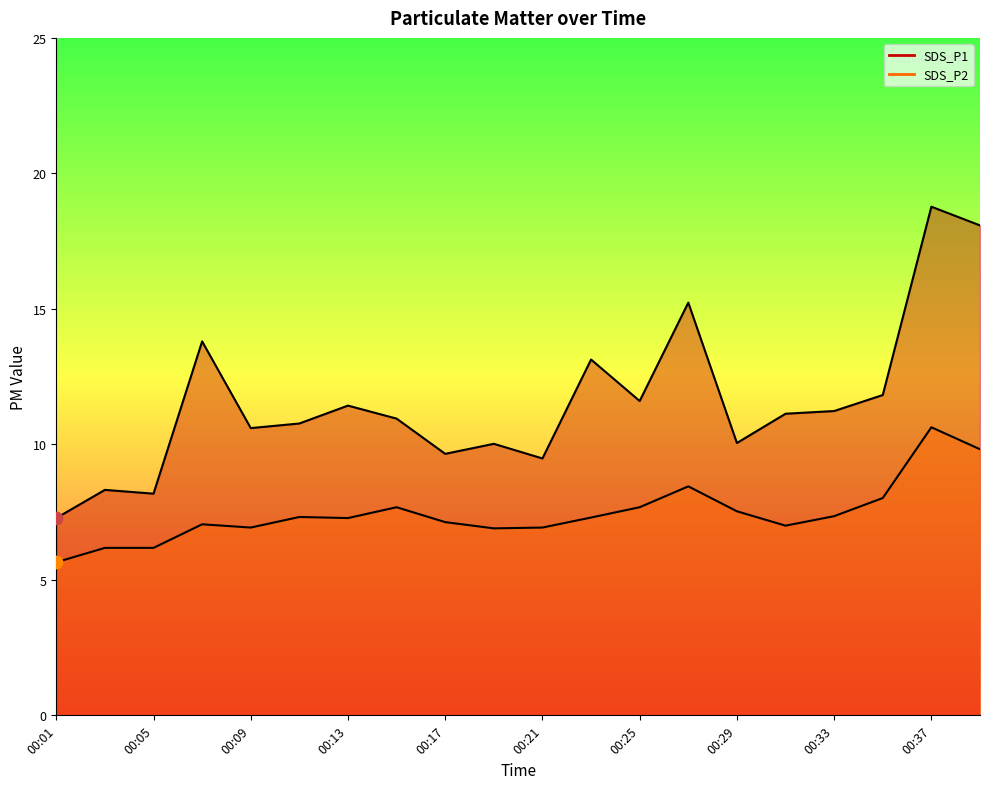

At how many categories does at least one series exceed 9?

17